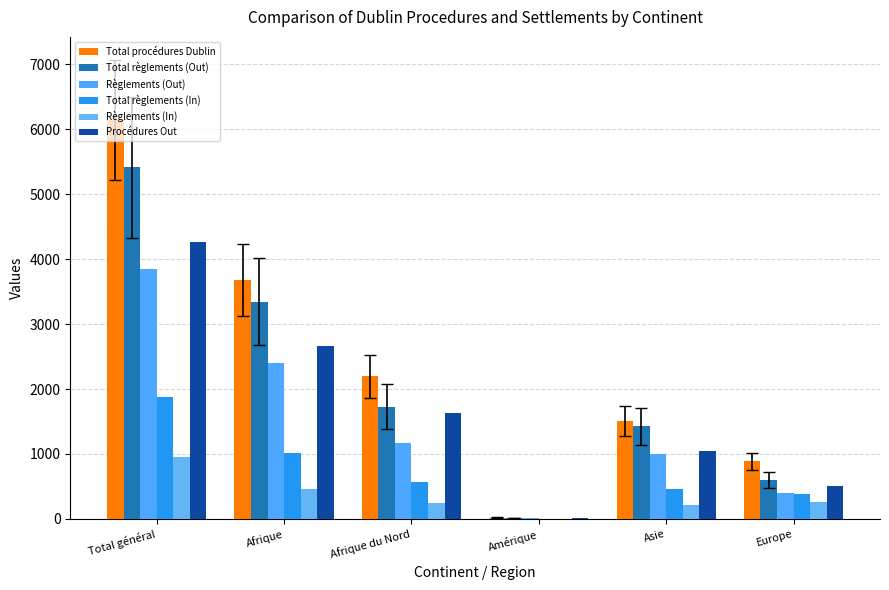

At which label does Règlements (In) reach its minimum?

Amérique